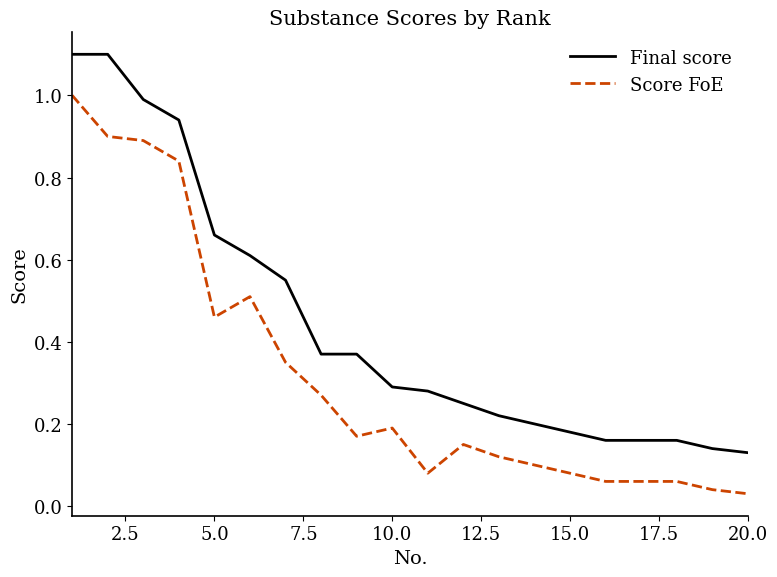

Rank the series by their maximum value, from lowest to highest.

Score FoE, Final score